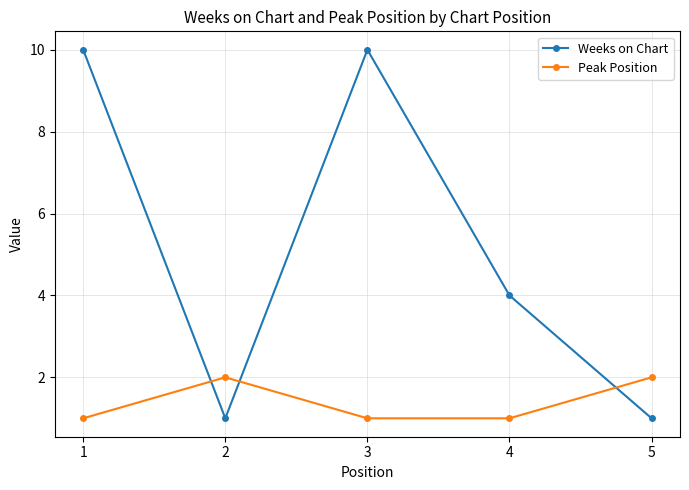

Reading left to right, extract all data points from this chart.

Weeks on Chart: 10	1	10	4	1
Peak Position: 1	2	1	1	2